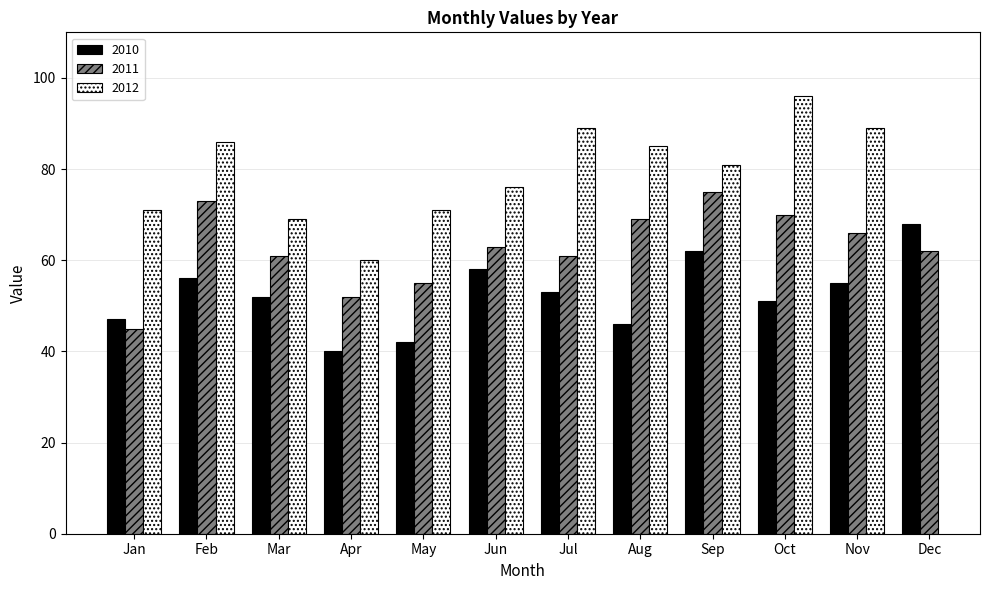

Is the value of 2010 at Jun greater than the value of 2011 at Aug?

No